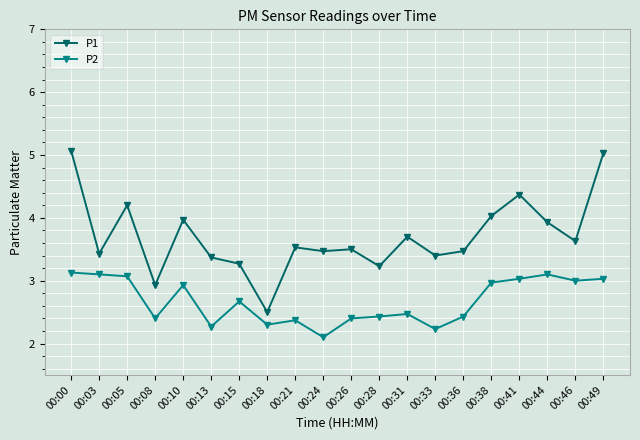

Reading left to right, what are all the values shown in this chart?

P1: 00:00=5.1	00:03=3.4	00:05=4.2	00:08=2.9	00:10=4.0	00:13=3.4	00:15=3.3	00:18=2.5	00:21=3.5	00:24=3.5	00:26=3.5	00:28=3.2	00:31=3.7	00:33=3.4	00:36=3.5	00:38=4.0	00:41=4.4	00:44=3.9	00:46=3.6	00:49=5.0
P2: 00:00=3.1	00:03=3.1	00:05=3.1	00:08=2.4	00:10=2.9	00:13=2.3	00:15=2.7	00:18=2.3	00:21=2.4	00:24=2.1	00:26=2.4	00:28=2.4	00:31=2.5	00:33=2.2	00:36=2.4	00:38=3.0	00:41=3.0	00:44=3.1	00:46=3.0	00:49=3.0